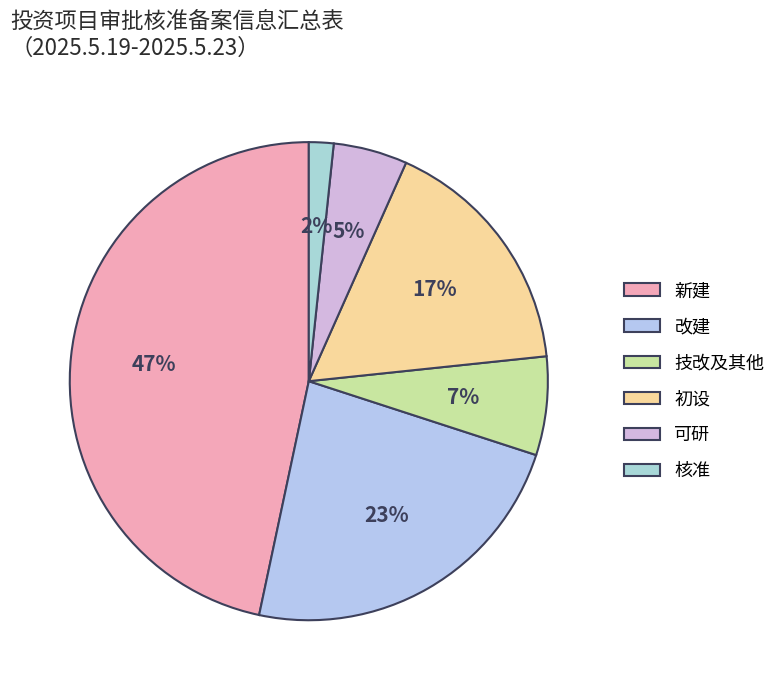

Count the number of slices in the pie.

6